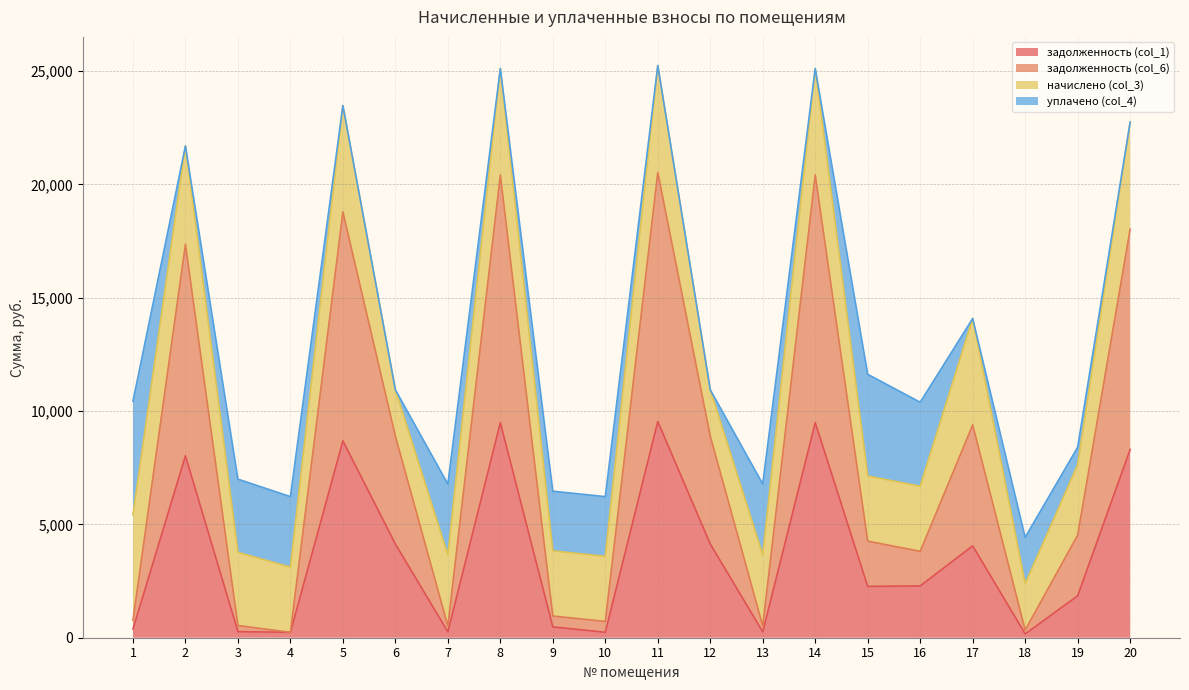

True or false: задолженность (col_1) and задолженность (col_6) intersect in this chart.

False